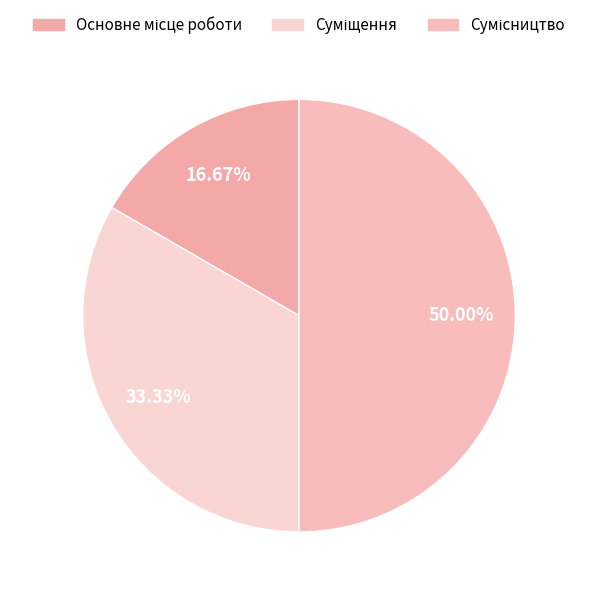

How many slices are in this pie chart?

3